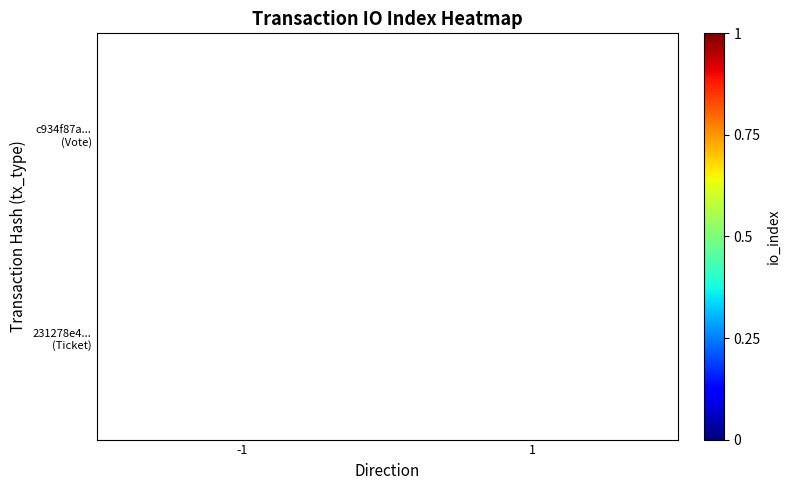

What is the greatest value displayed?

1.0